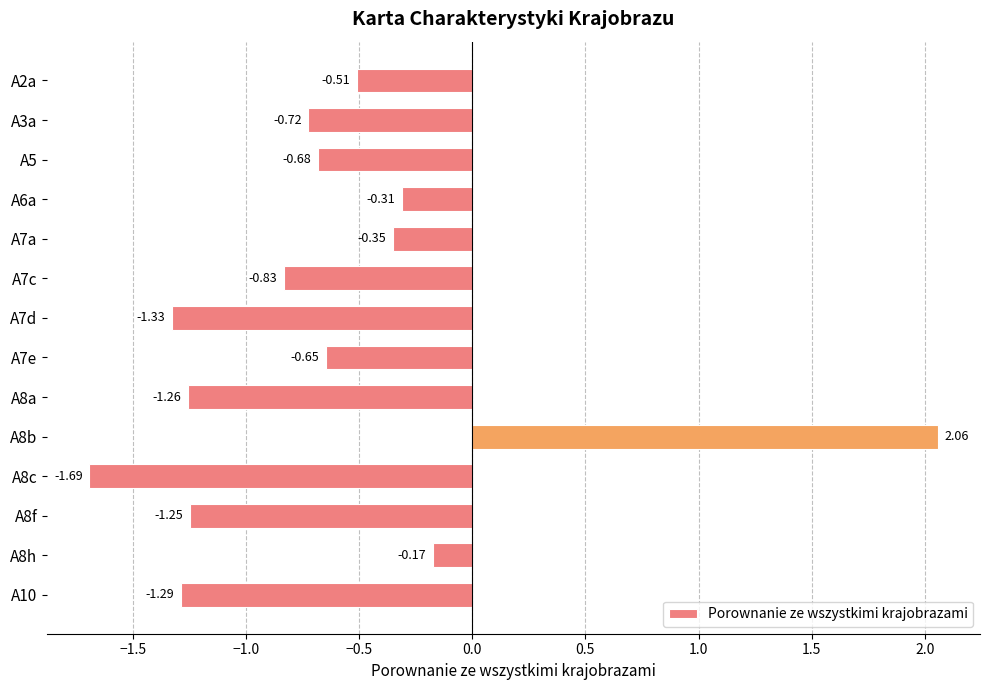

Which label corresponds to the largest value in the chart?

A8b